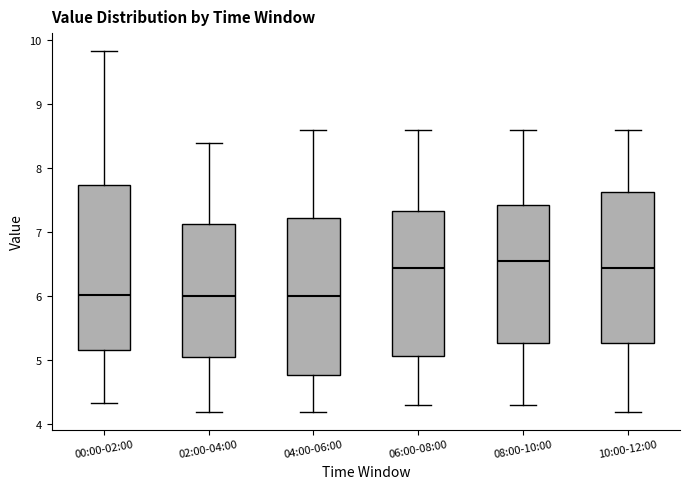

Reading left to right, read every box against the y-axis: the position of its median line, the range the box covers, and the ends of its whiskers. The values are not printed on the chart, so give them approximately, as read against the axis.

00:00-02:00: median 6.0, box 5.2 to 7.7, whiskers 4.3 to 9.8
02:00-04:00: median 6.0, box 5.1 to 7.1, whiskers 4.2 to 8.4
04:00-06:00: median 6.0, box 4.8 to 7.2, whiskers 4.2 to 8.6
06:00-08:00: median 6.5, box 5.1 to 7.3, whiskers 4.3 to 8.6
08:00-10:00: median 6.6, box 5.3 to 7.4, whiskers 4.3 to 8.6
10:00-12:00: median 6.5, box 5.3 to 7.6, whiskers 4.2 to 8.6